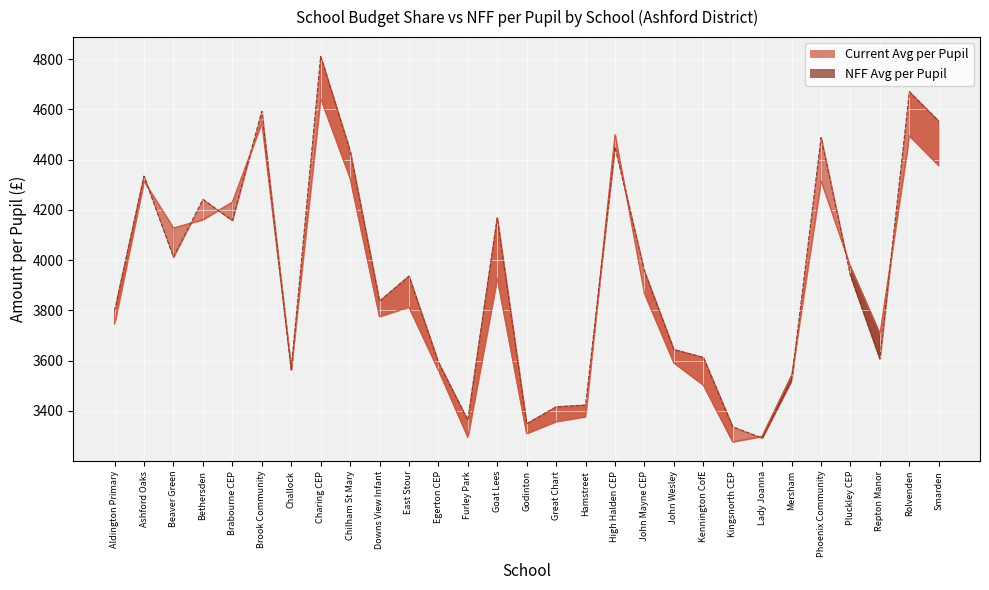

What position from the left is Mersham?

24